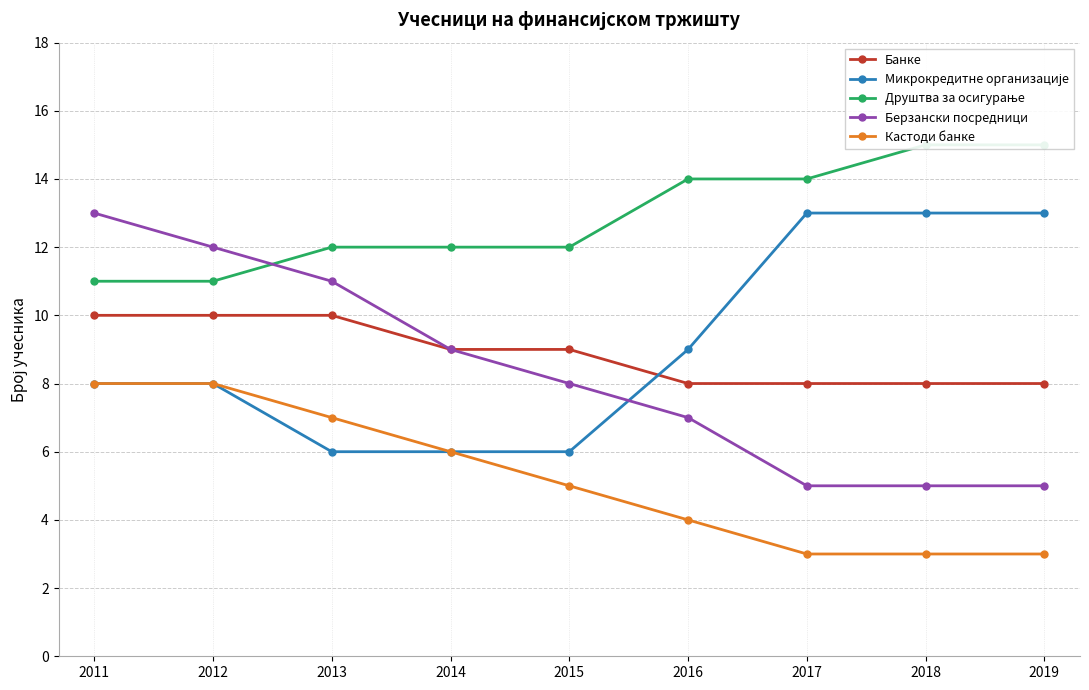

List the labels in order of Берзански посредници value, smallest first.

2017, 2018, 2019, 2016, 2015, 2014, 2013, 2012, 2011